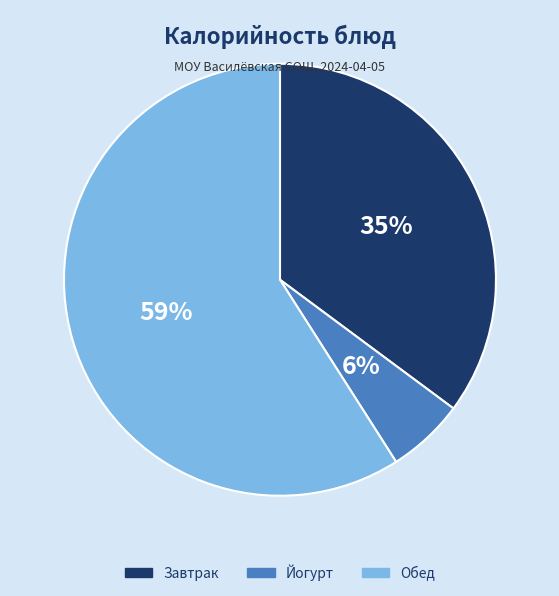

Is there a majority slice in this chart?

Yes